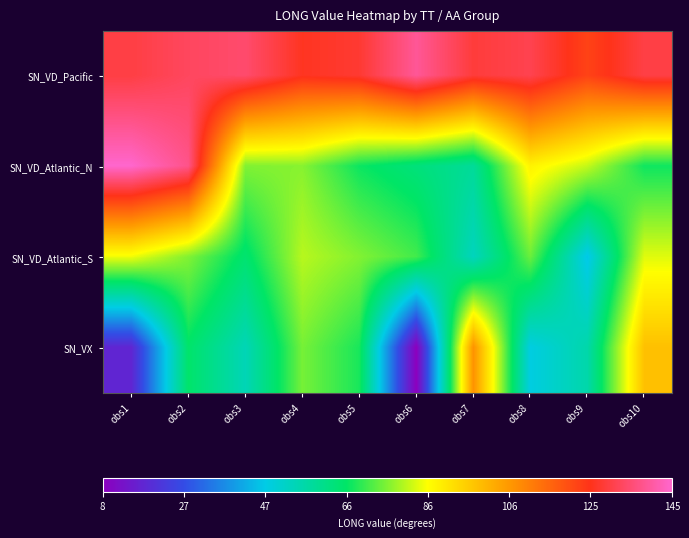

Which has a higher value, obs3 or obs1?

obs3